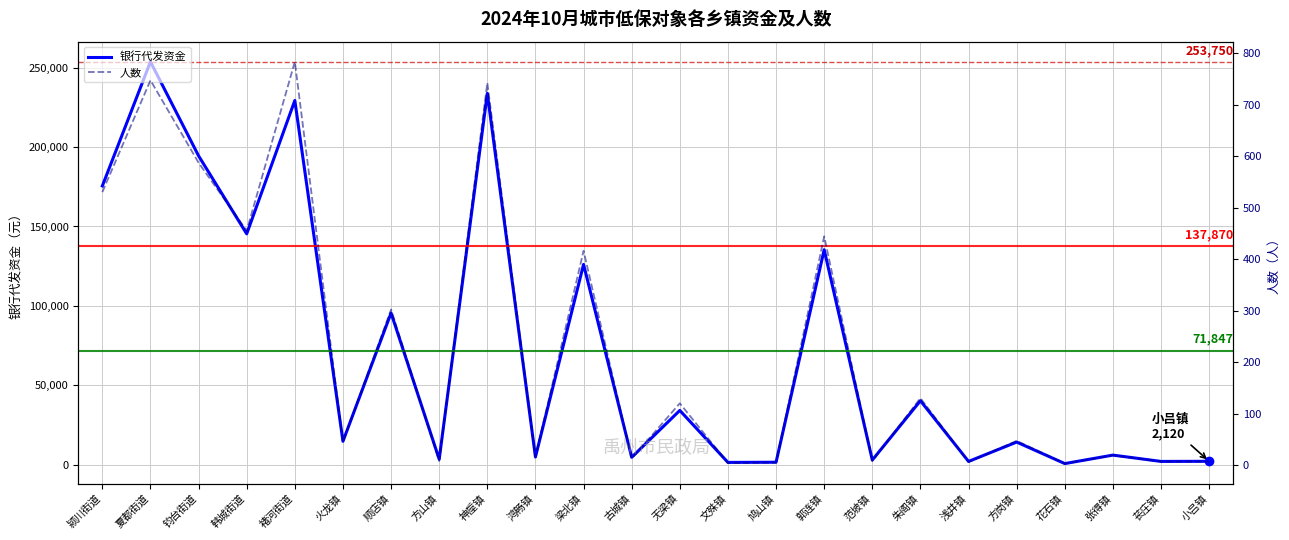

Where is 人数 nearest to the value 393?

梁北镇